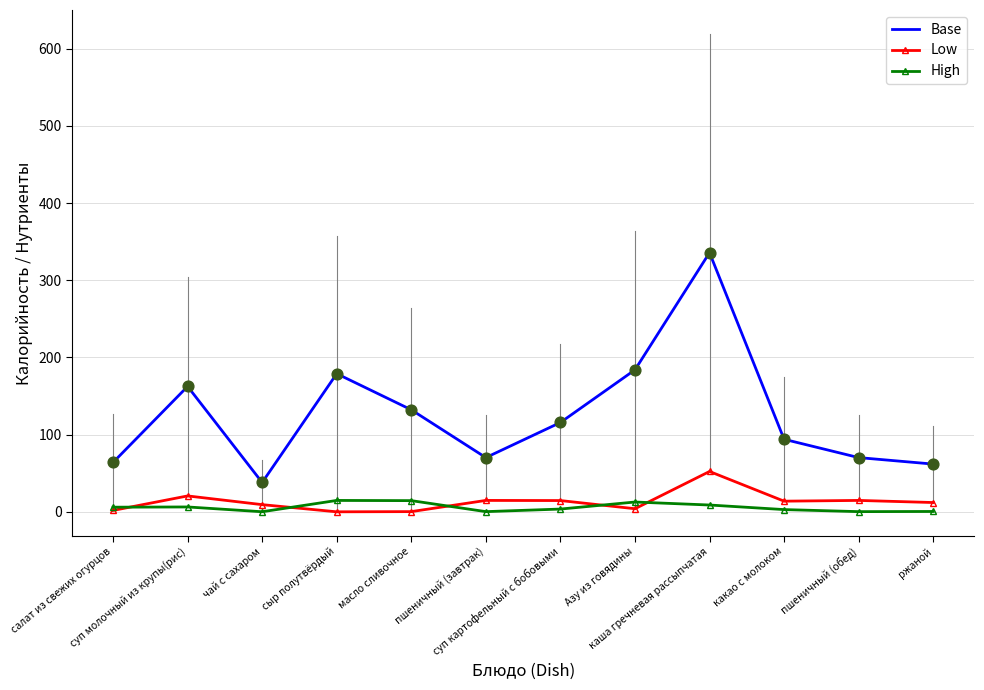

Is the value of Low at сыр полутвёрдый greater than the value of Base at салат из свежих огурцов?

No